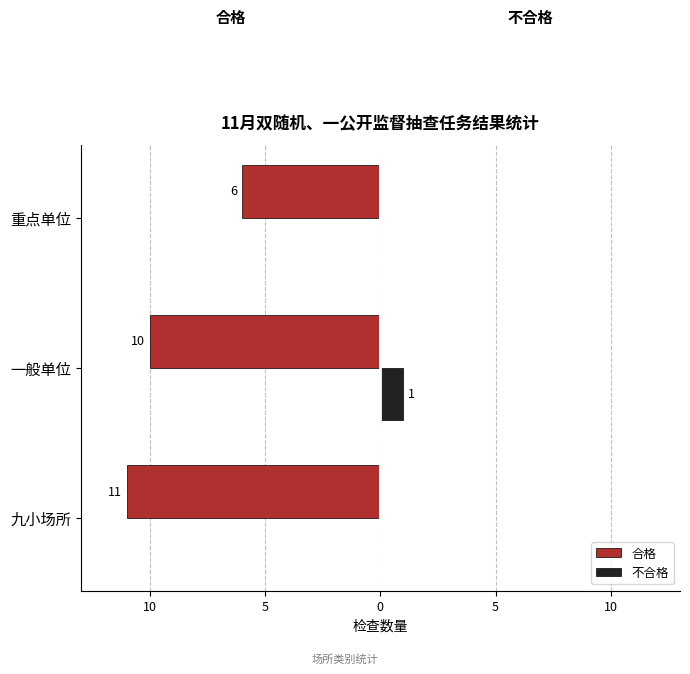

What are all the series names shown in the legend?

合格, 不合格